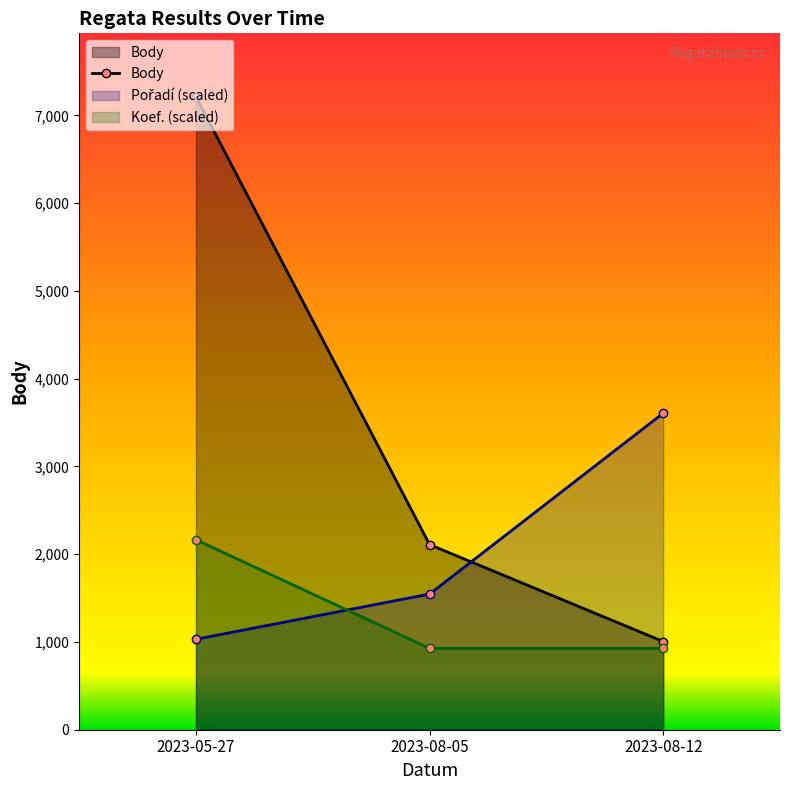

Is the value of Body at 2023-05-27 greater than the value of Koef. (scaled) at 2023-08-05?

Yes